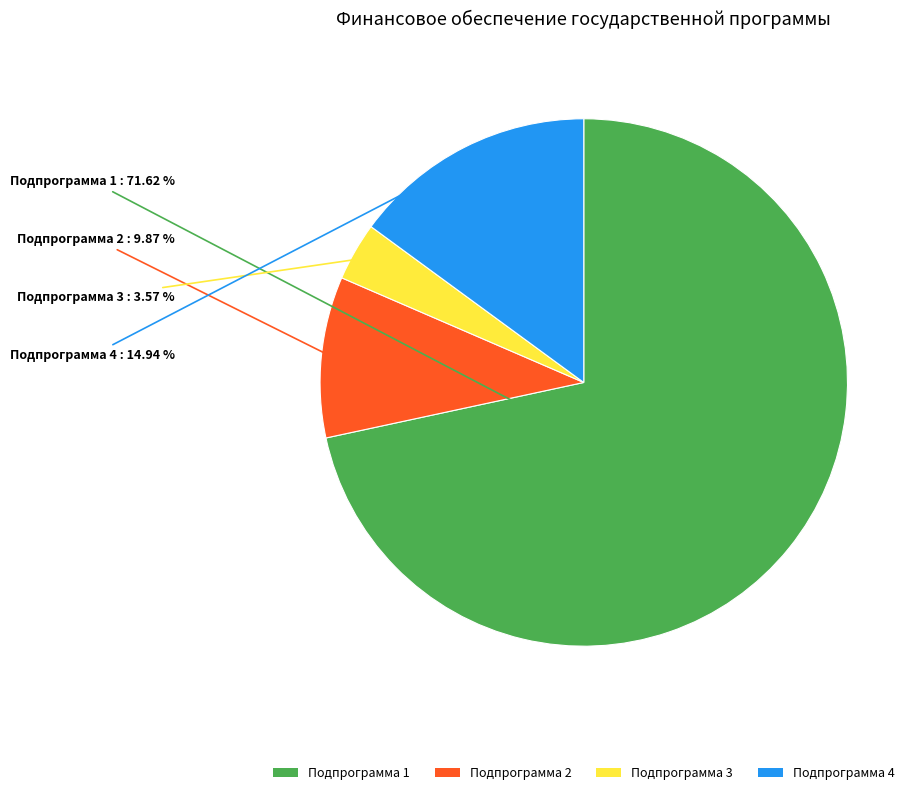

To the nearest percent, what is the difference between the Подпрограмма 2 and Подпрограмма 4 slice percentages?

5%